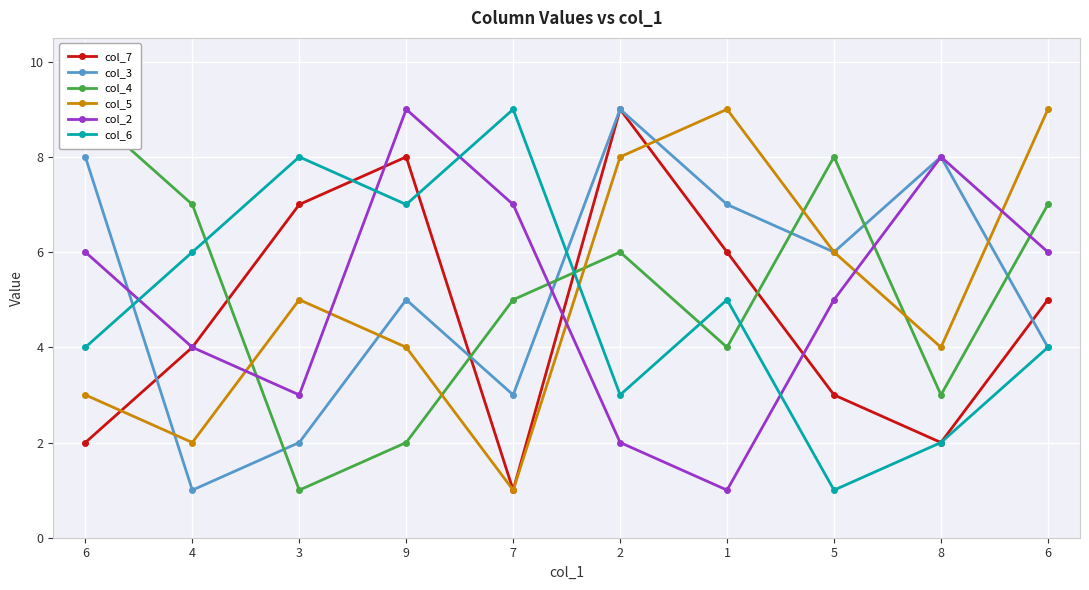

What is the minimum value shown in the chart?

1